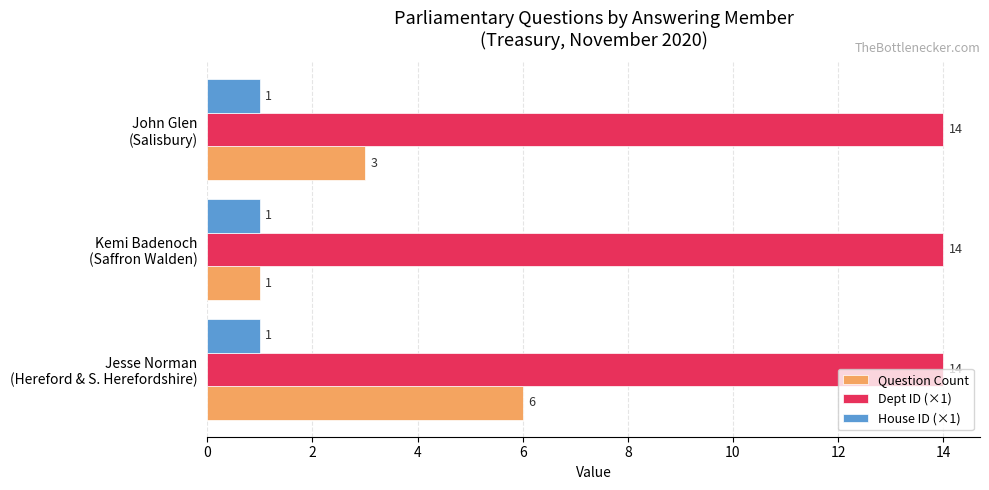

Rank the series by their average value, from lowest to highest.

House ID (×1), Question Count, Dept ID (×1)